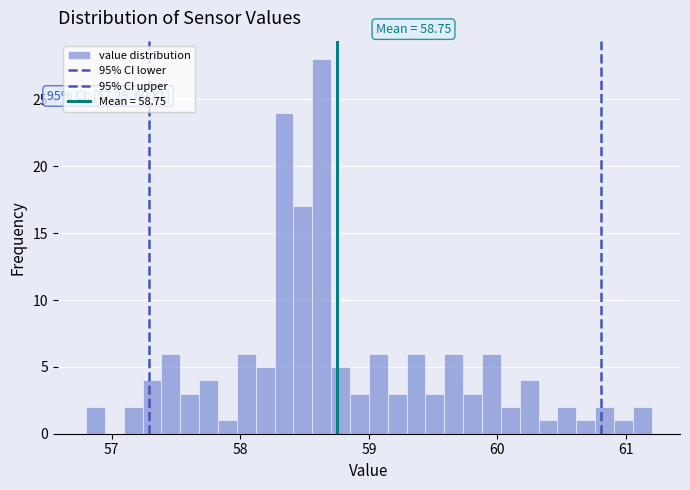

Around what value on the x-axis is the tallest bar? Give the approximate position of its centre, as read against the axis.

58.6